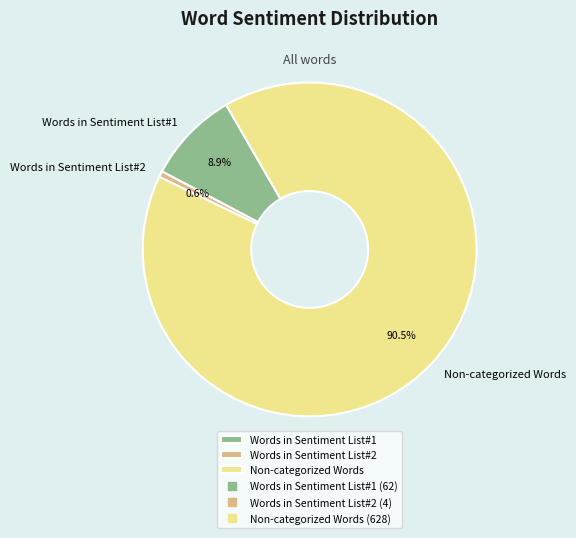

How many slices are in this pie chart?

3